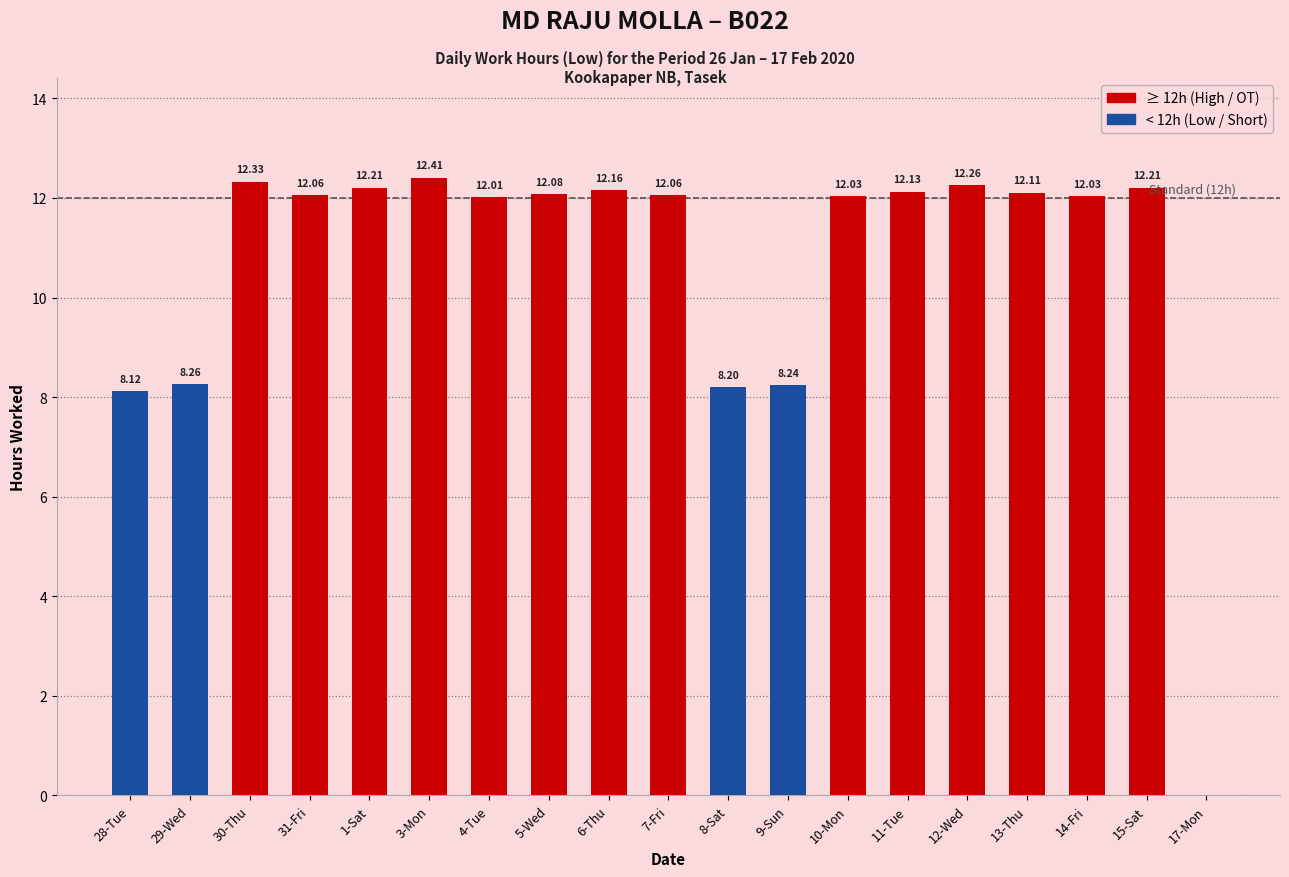

How many categories are shown in the chart?

19